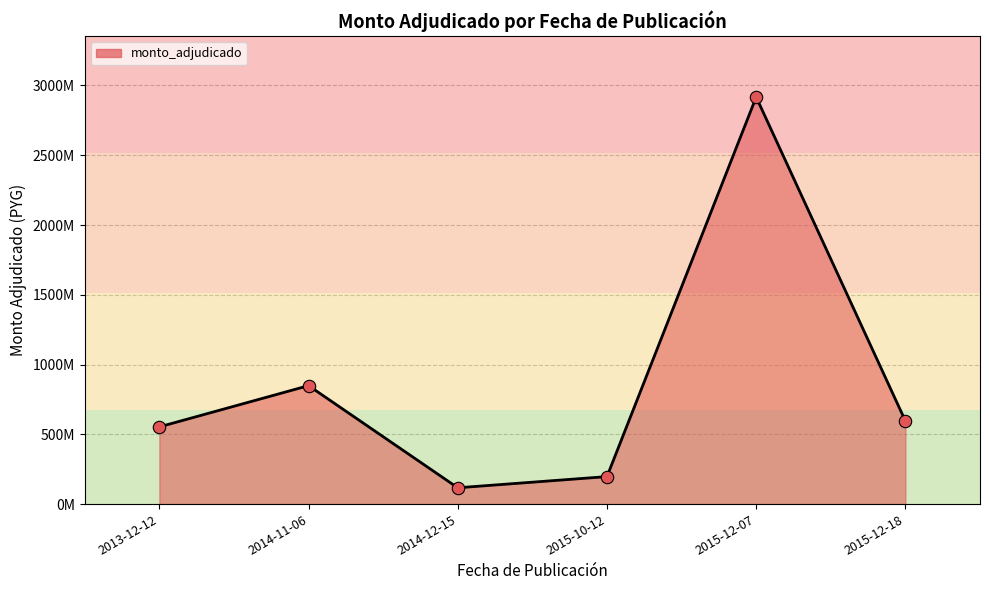

Which has a higher value, 2014-11-06 or 2014-12-15?

2014-11-06